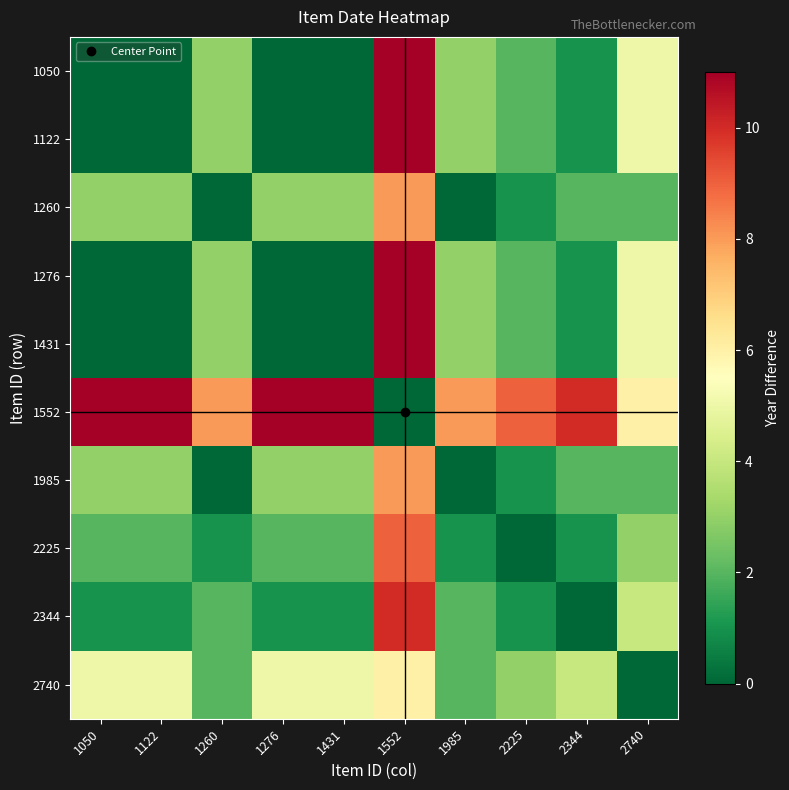

At 2225, list the series in order from largest to smallest.

1552, 2740, 1050, 1122, 1276, 1431, 1260, 1985, 2344, 2225